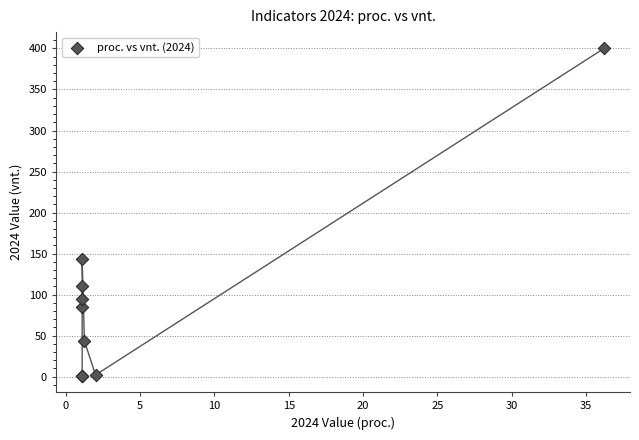

What Y value in the scatter plot is closest to 200?

143.0